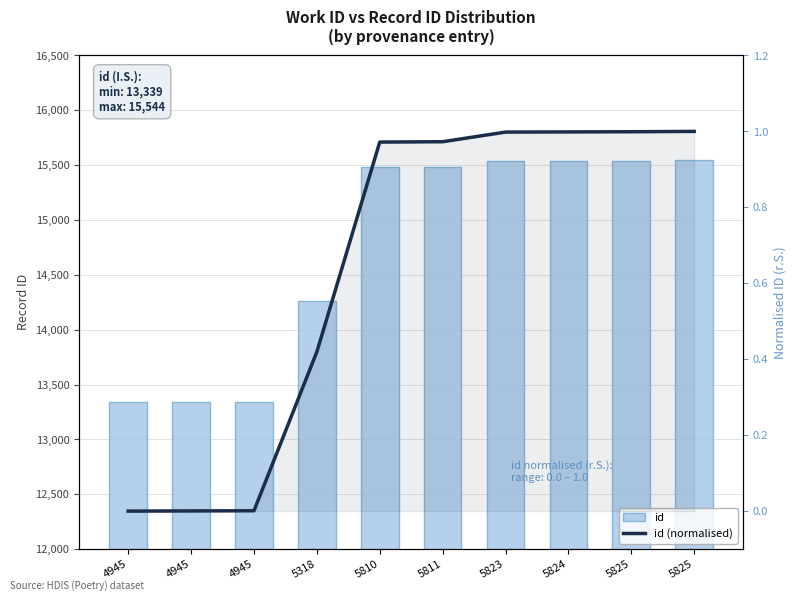

Reading left to right, what are all the values shown in this chart?

id: 13339.0	13340.0	13341.0	14264.0	15482.0	15484.0	15540.0	15541.0	15542.0	15544.0
id (normalised): 0.0	0.0	0.0	0.4	1.0	1.0	1.0	1.0	1.0	1.0